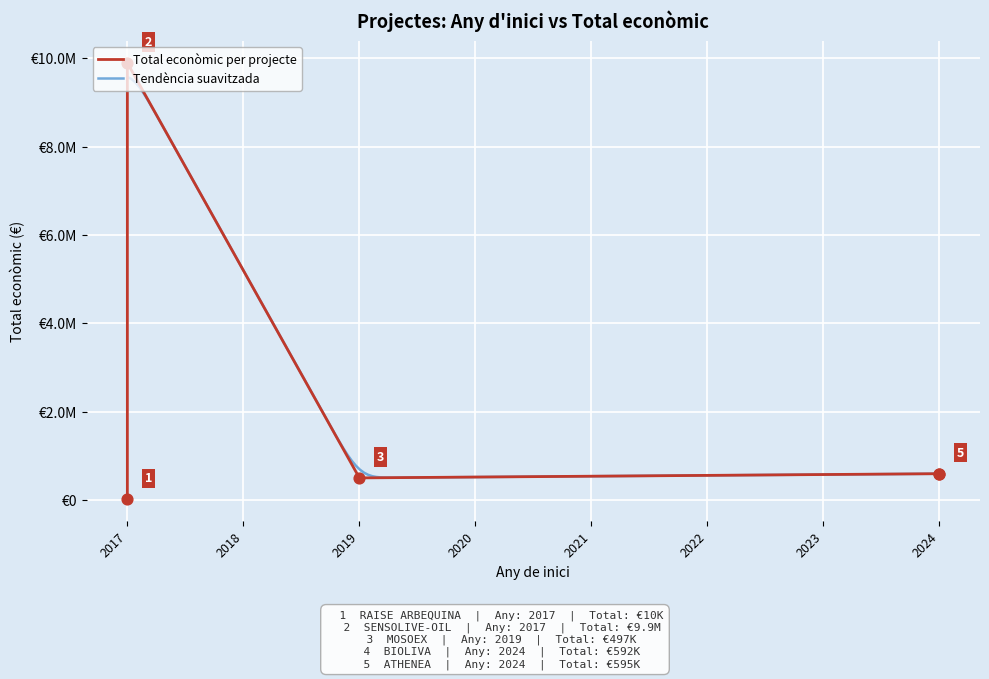

What is the ratio of the value at 2017 to the value at 2019?

19.9